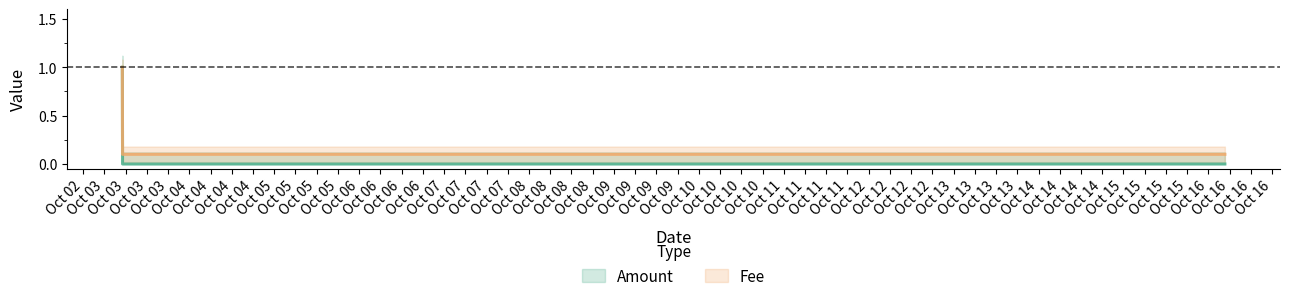

What position from the left is 2018-10-03 06:05:00?

1